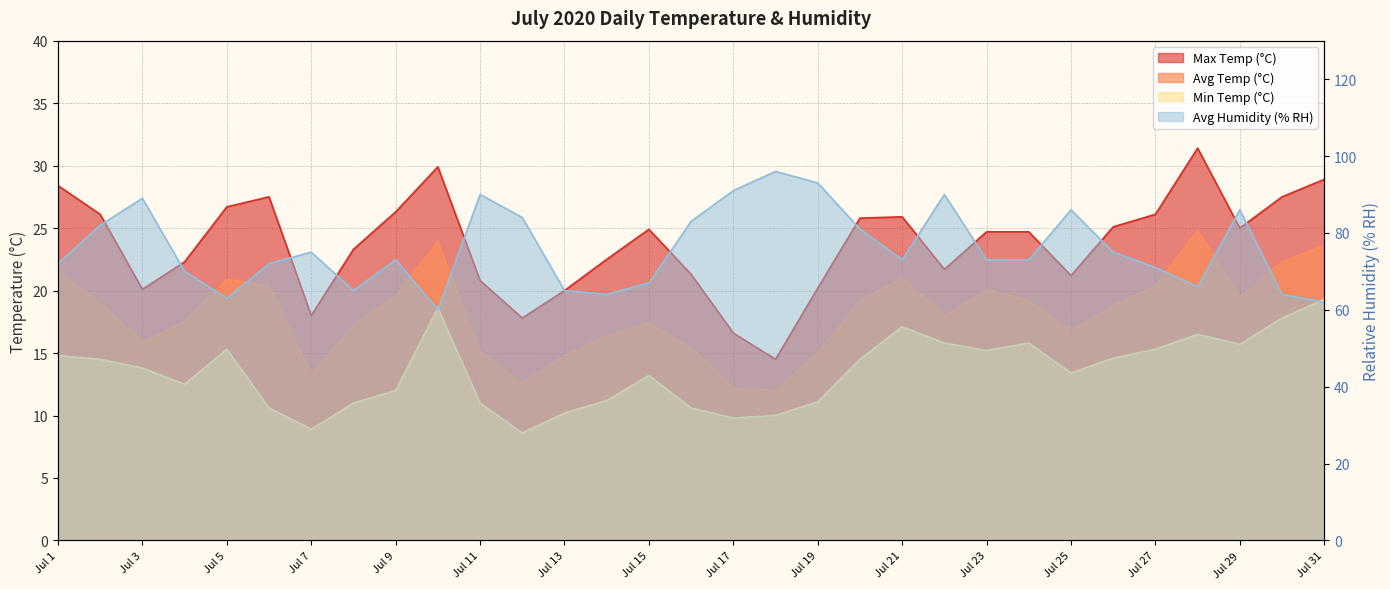

What is the approximate value of Avg Temp (°C) at Jul 22?

18.0